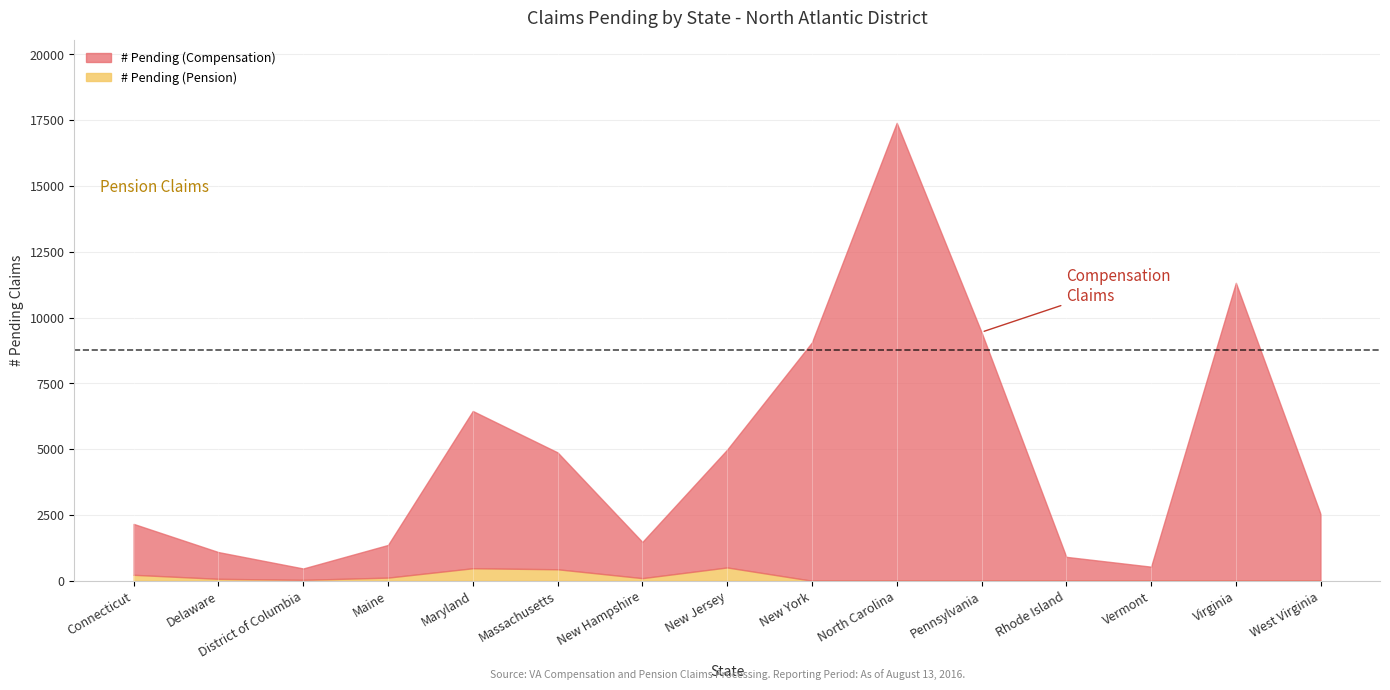

What is the difference between the maximum and second lowest values in the # Pending (Compensation) series?

16865